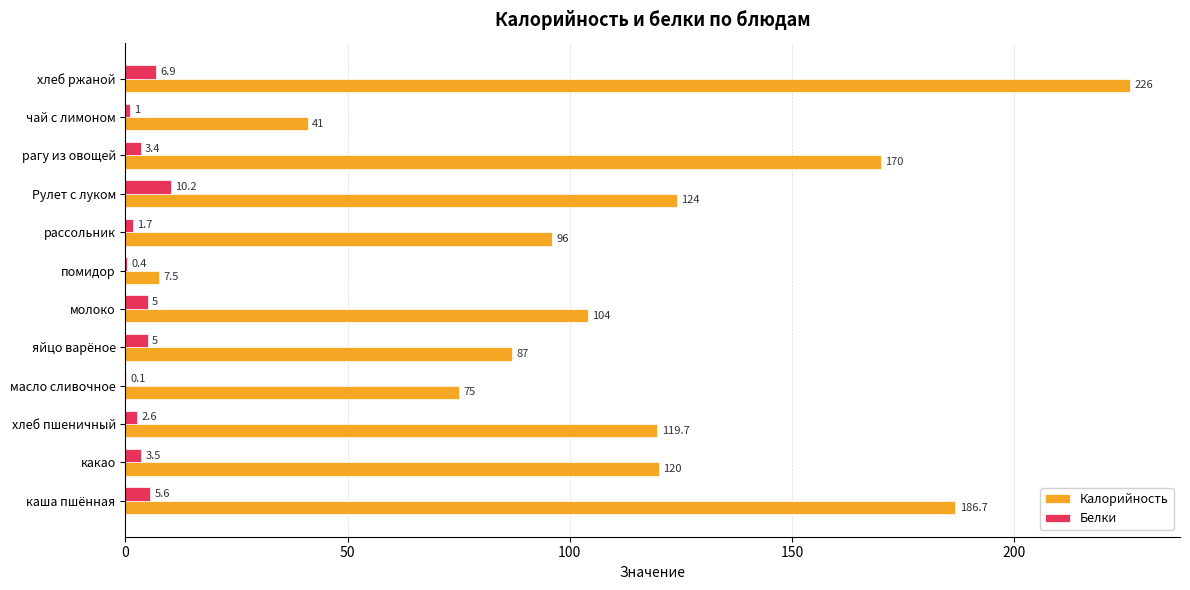

What is the sum of the Калорийность values at масло сливочное and какао?

195.0